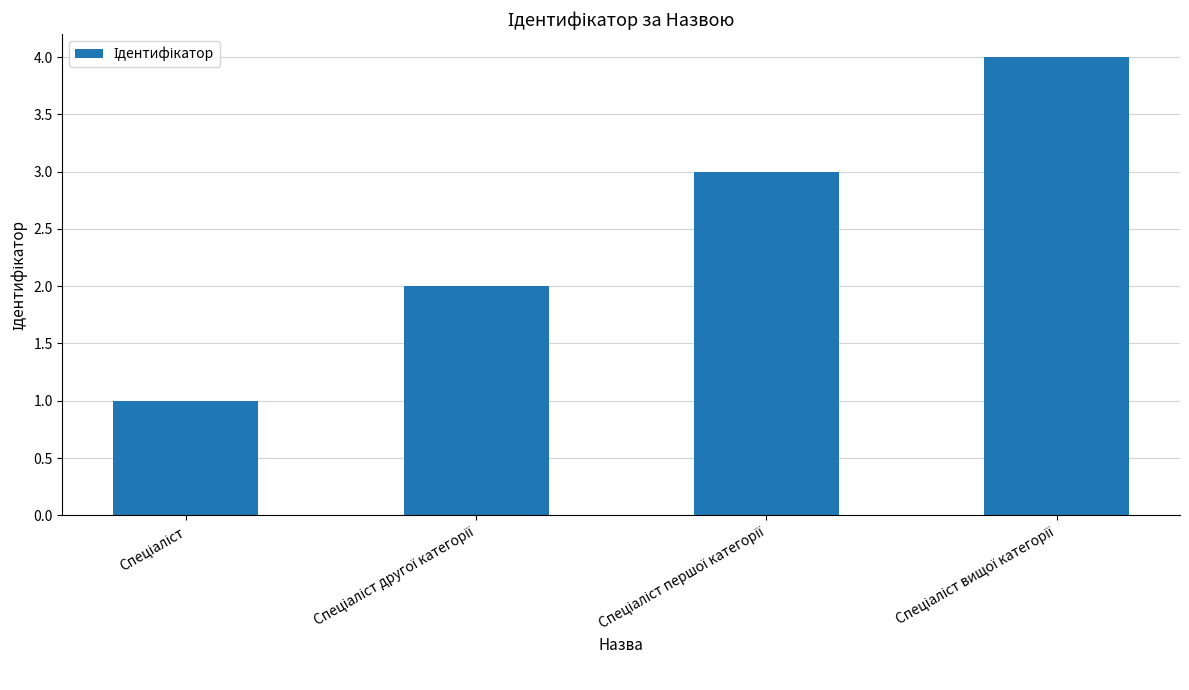

What is the sum of all values?

10